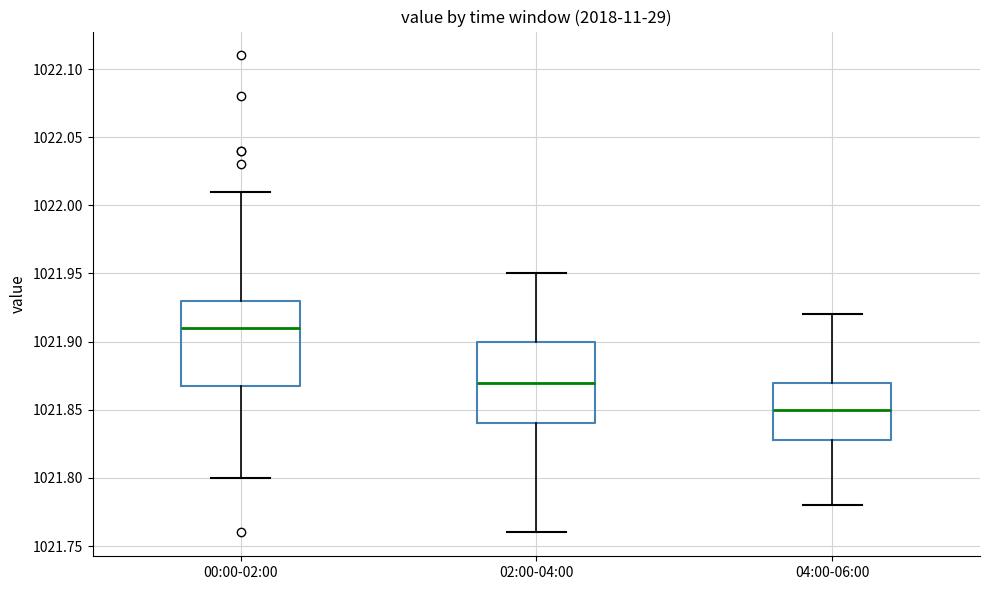

Reading left to right, read every box against the y-axis: the position of its median line, the range the box covers, and the ends of its whiskers. The values are not printed on the chart, so give them approximately, as read against the axis.

00:00-02:00: median 1021.91, box 1021.87 to 1021.93, whiskers 1021.80 to 1022.01
02:00-04:00: median 1021.87, box 1021.84 to 1021.90, whiskers 1021.76 to 1021.95
04:00-06:00: median 1021.85, box 1021.83 to 1021.87, whiskers 1021.78 to 1021.92